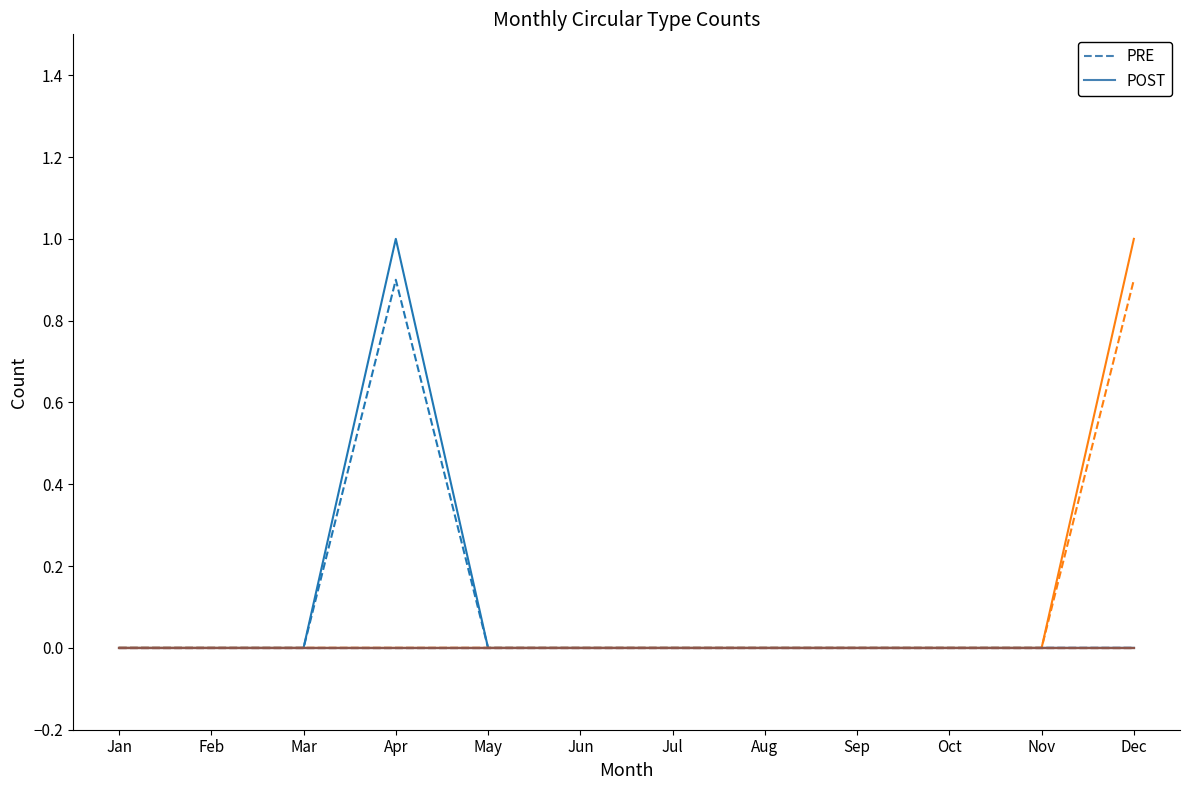

Does the chart have visible grid lines?

No